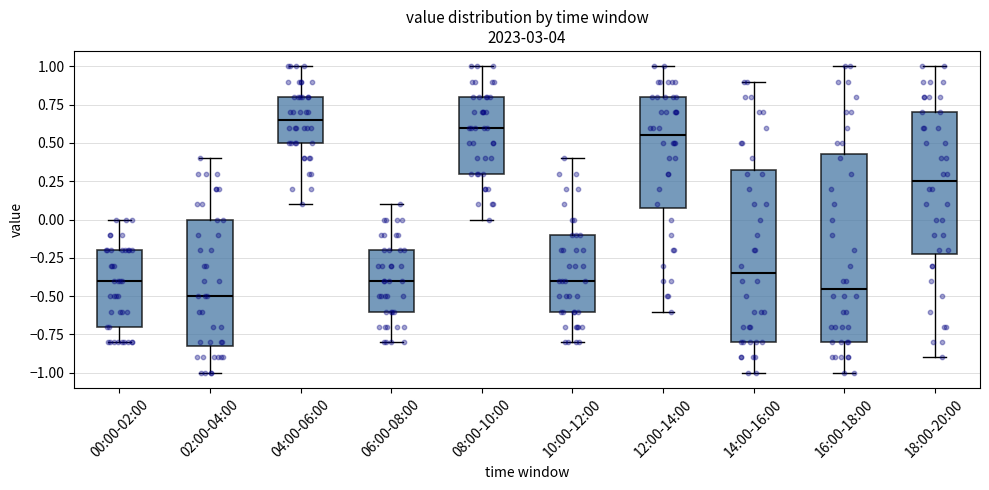

Comparing the boxes themselves (not the whiskers), which one is the tallest?

16:00-18:00